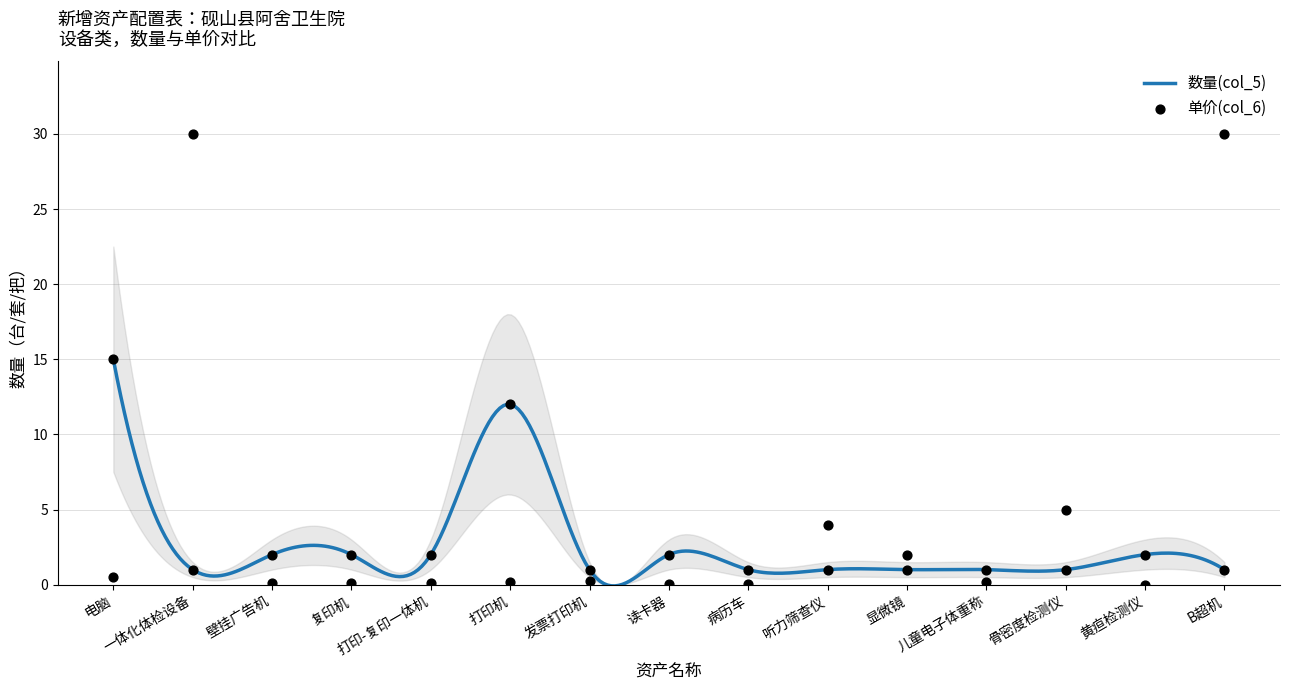

Which series has the widest spread of Y values?

单价(col_6)